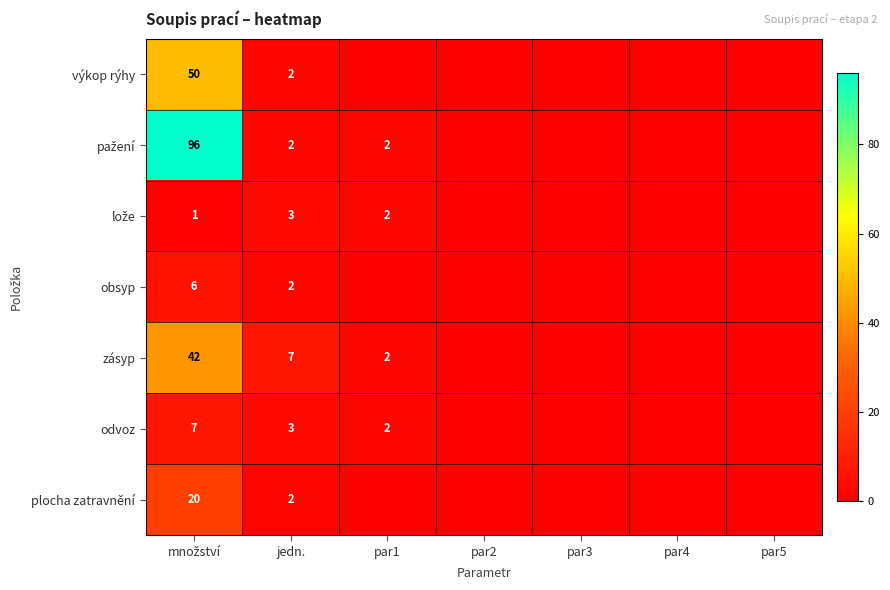

What is the total value across all series at jedn.?

21